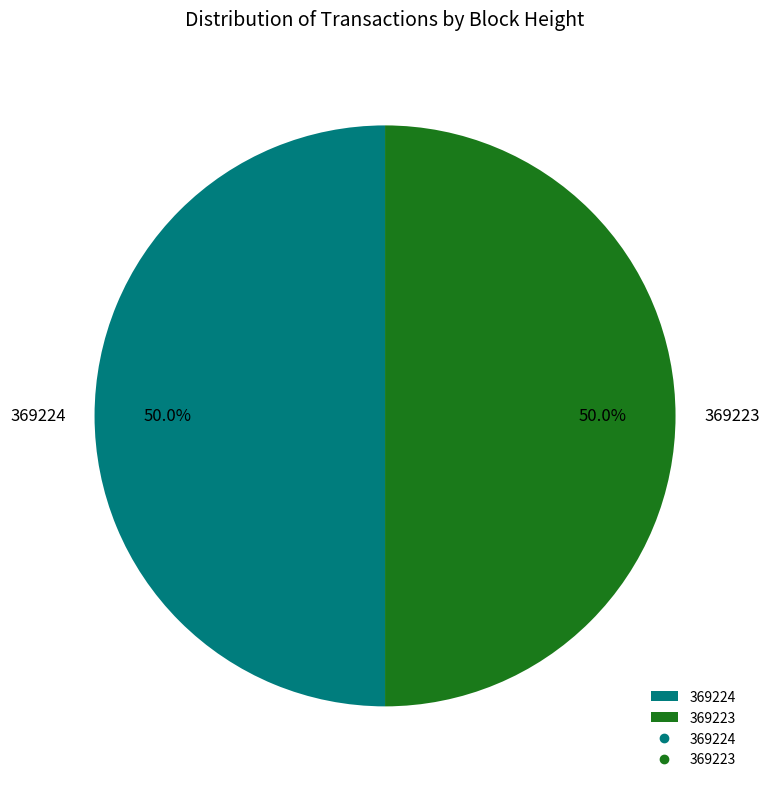

The 369224 slice represents 40% of the pie. True or false?

False